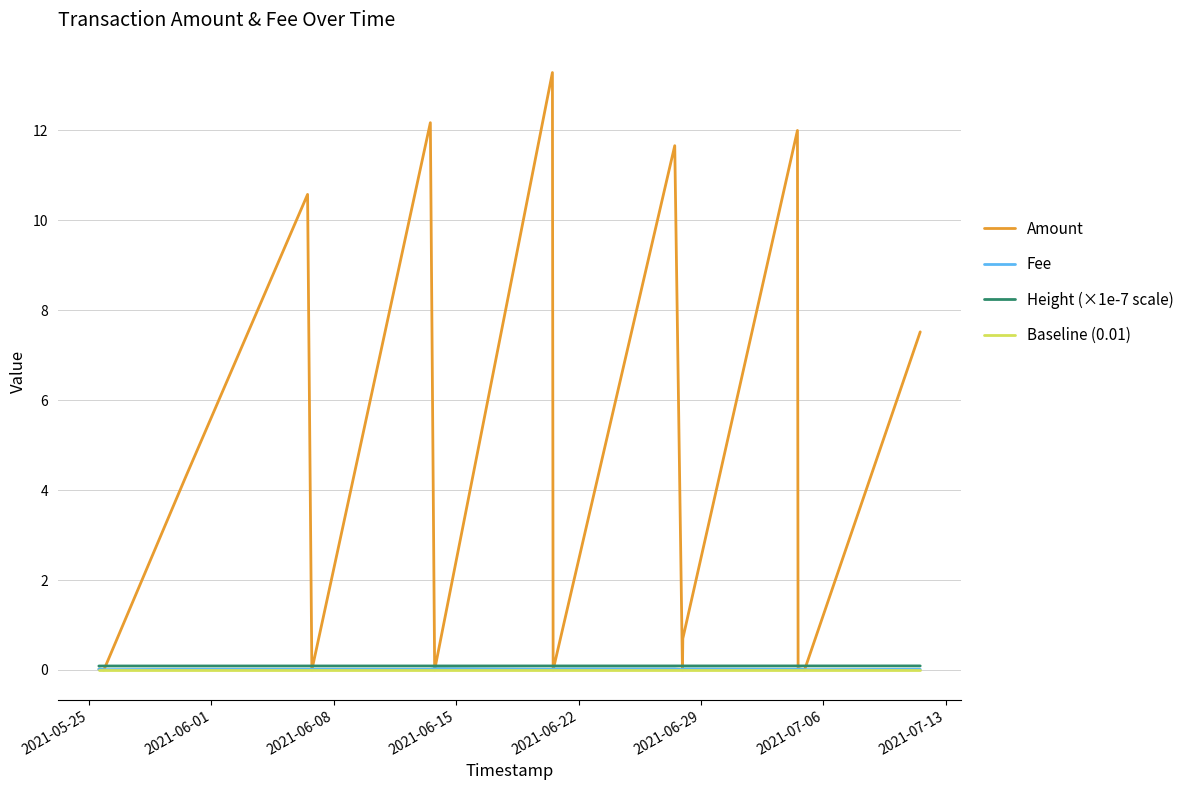

What is the greatest value displayed?

13.3